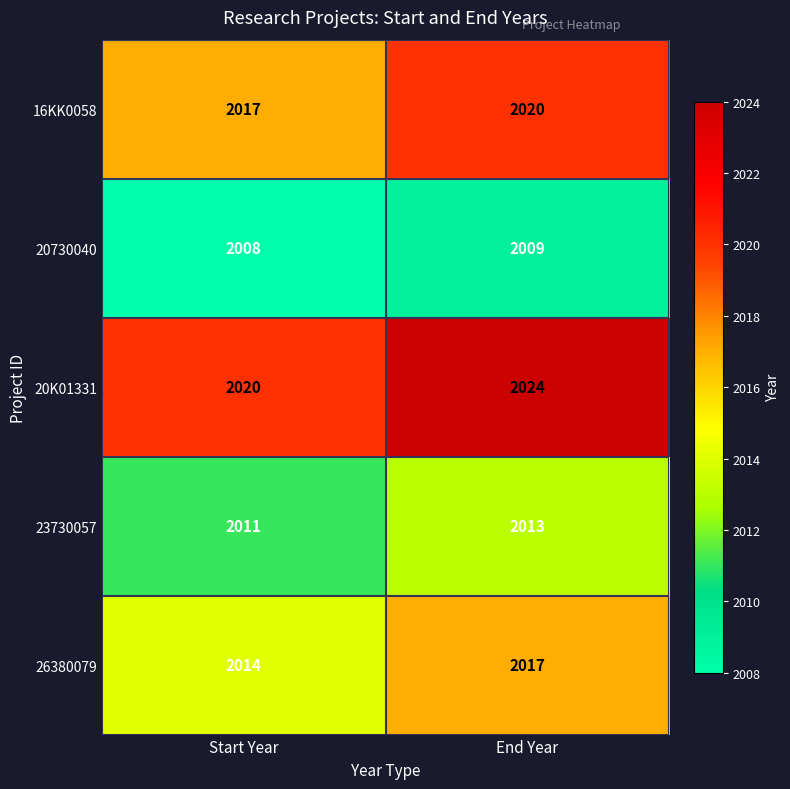

At Start Year, list the series in order from largest to smallest.

20K01331, 16KK0058, 26380079, 23730057, 20730040